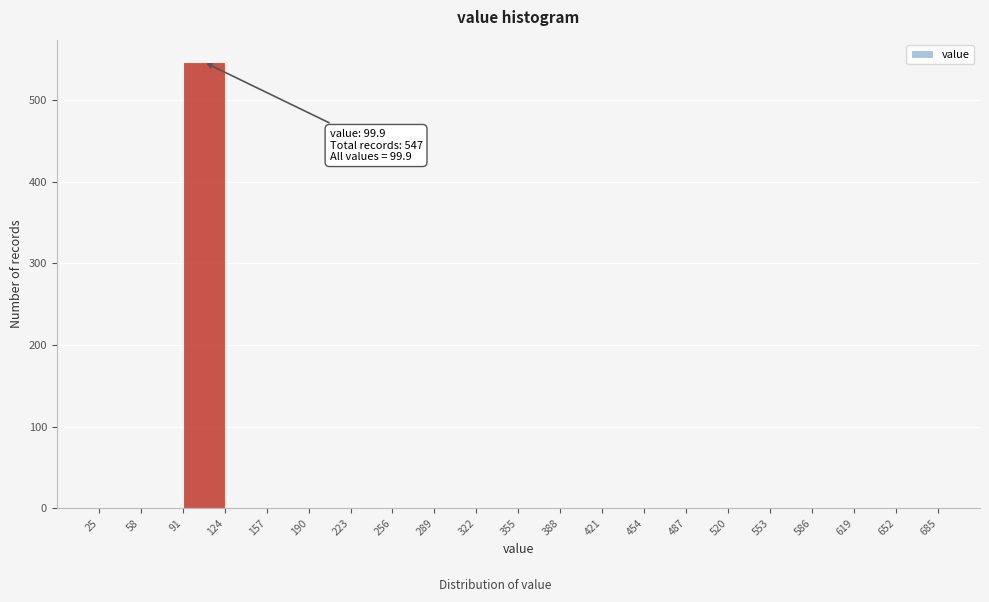

Over which range of the x-axis is the bar tallest?

91 to 124